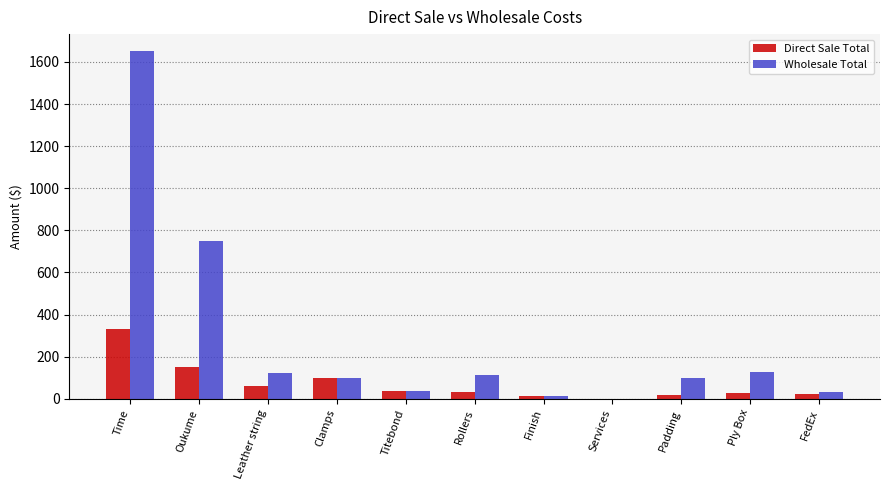

True or false: Wholesale Total has a value of 188.1 at Ply Box.

False